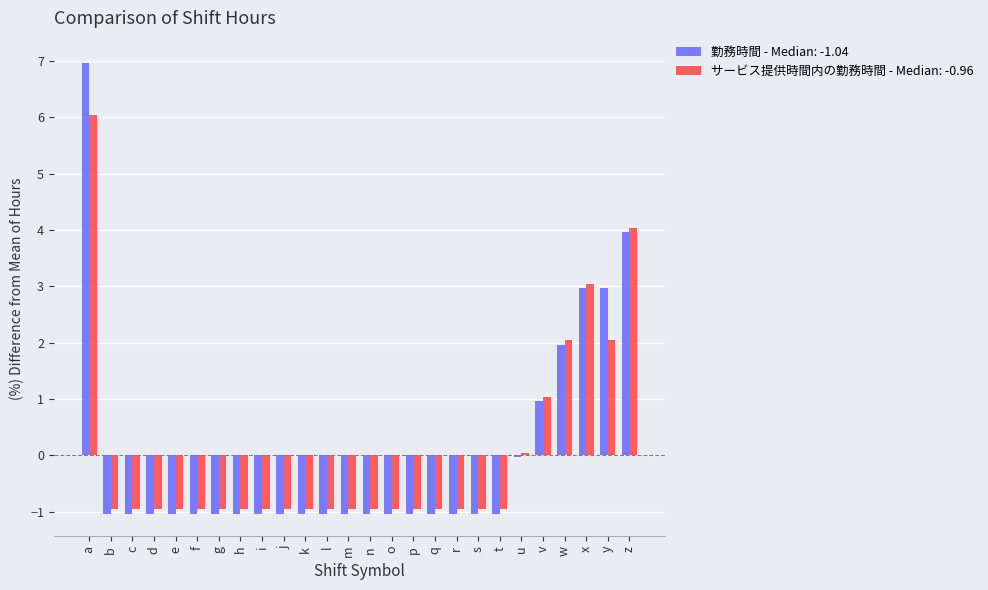

At how many categories does at least one series exceed 2?

5